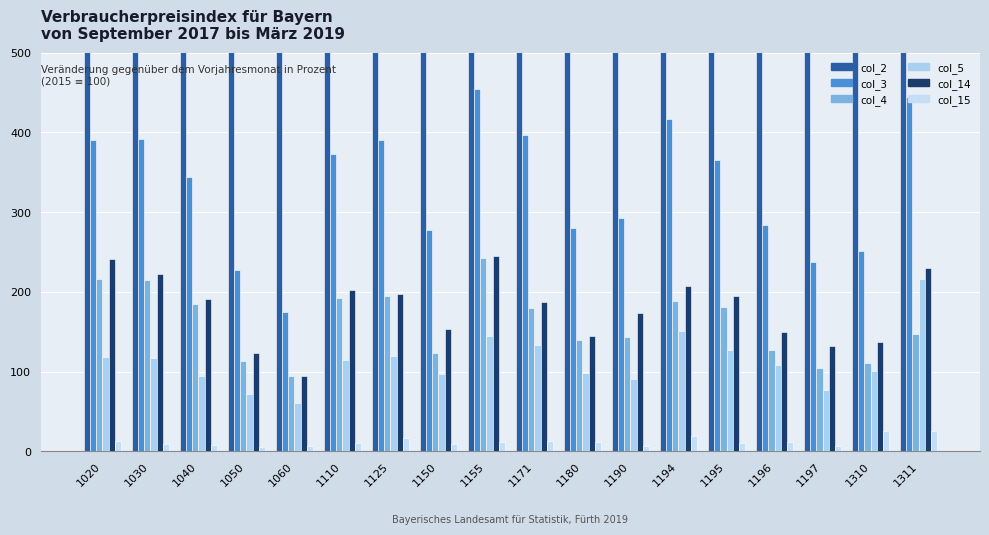

At which label does col_15 first exceed 12?

1020